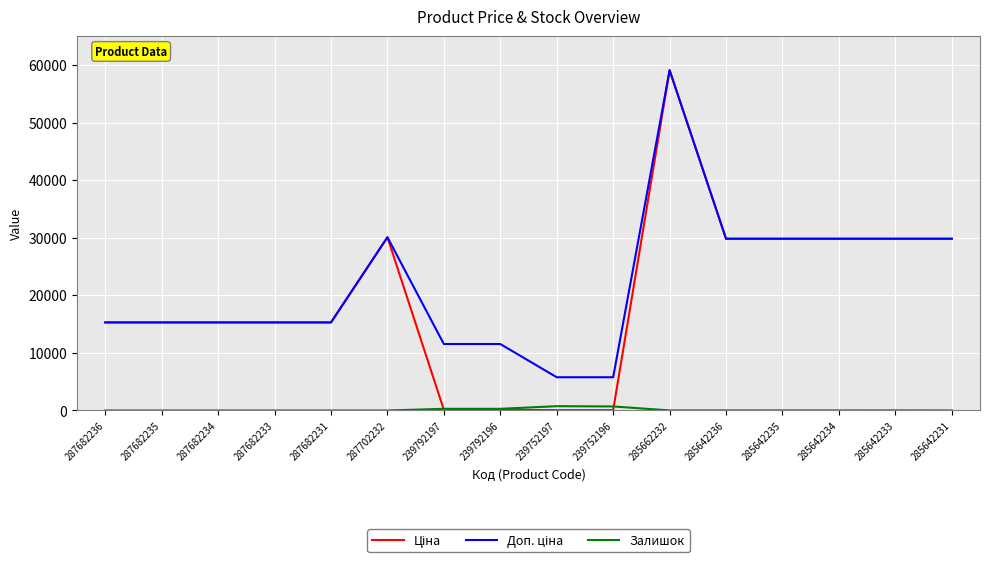

Which category has the highest value across all series?

285662232